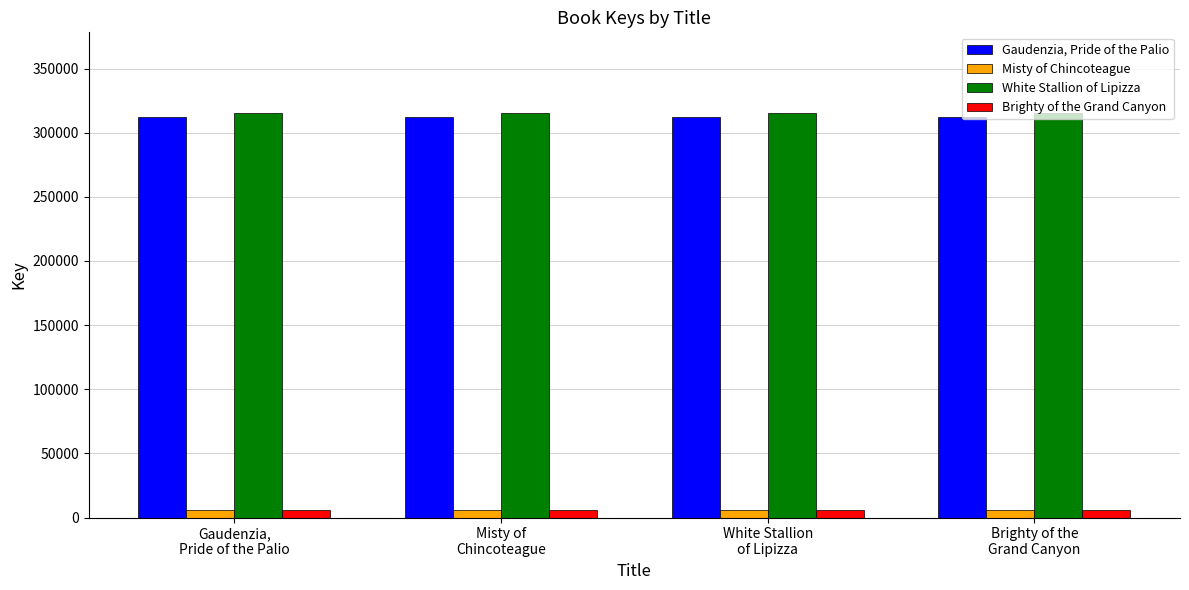

What is the maximum value for White Stallion of Lipizza?

315226